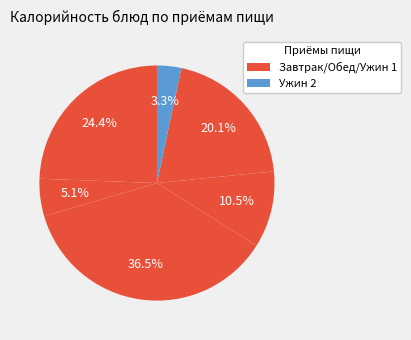

How many segments does this pie chart have?

6